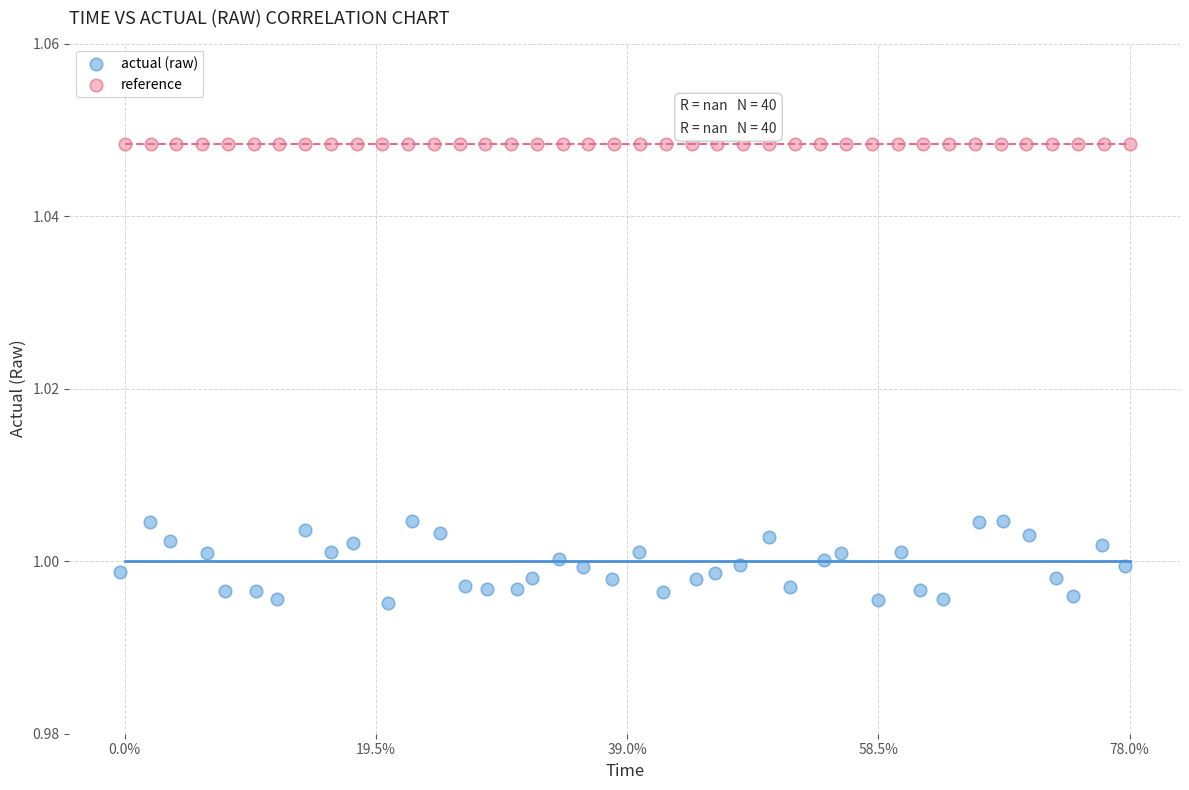

Which series reaches the minimum Y coordinate?

actual (raw)